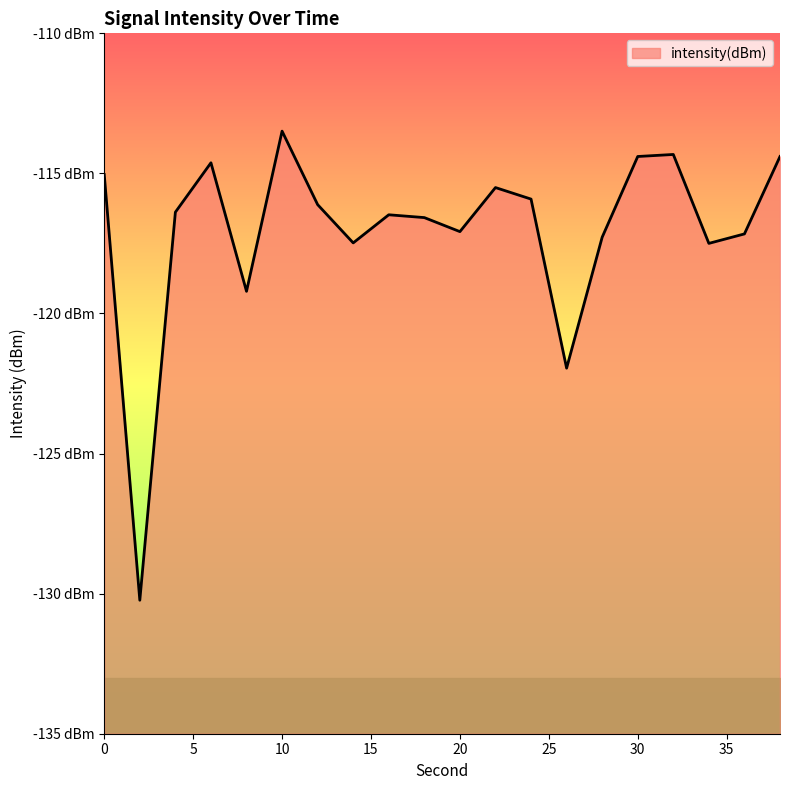

Reading left to right, transcribe all the data shown in this chart.

-115.0	-130.2	-116.4	-114.6	-119.2	-113.5	-116.1	-117.5	-116.5	-116.6	-117.1	-115.5	-115.9	-122.0	-117.3	-114.4	-114.3	-117.5	-117.2	-114.4